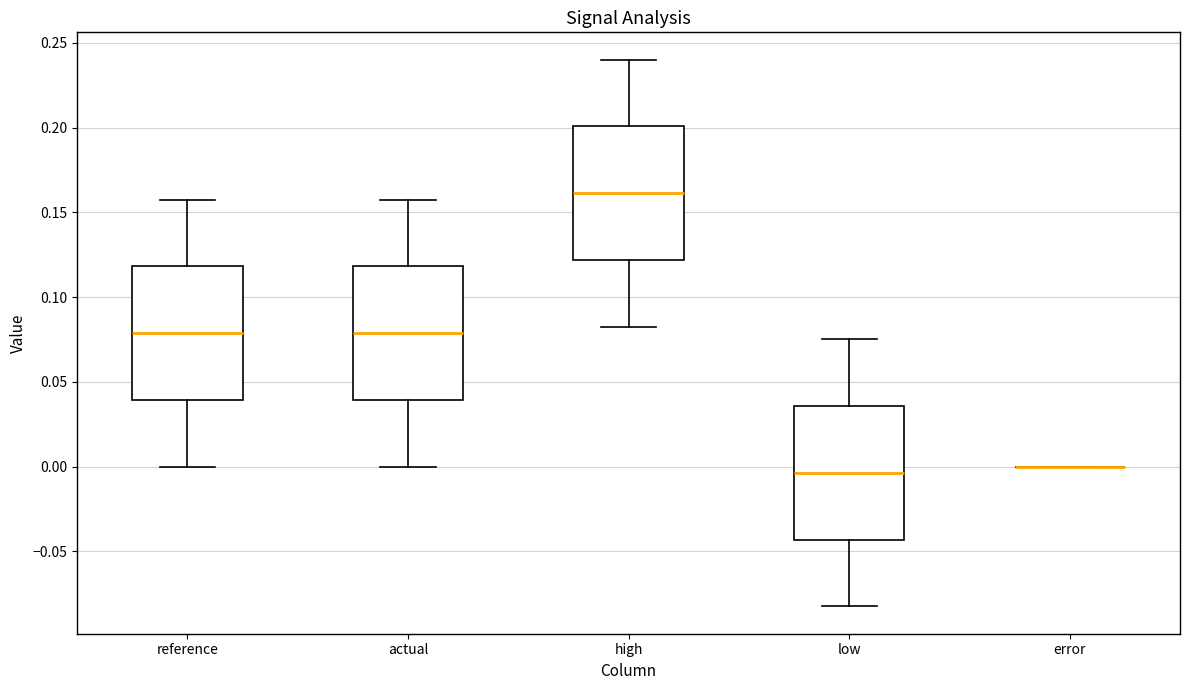

Reading left to right, read every box against the y-axis: the position of its median line, the range the box covers, and the ends of its whiskers. The values are not printed on the chart, so give them approximately, as read against the axis.

reference: median 0.080, box 0.040 to 0.120, whiskers 0.000 to 0.160
actual: median 0.080, box 0.040 to 0.120, whiskers 0.000 to 0.160
high: median 0.160, box 0.120 to 0.200, whiskers 0.085 to 0.240
low: median -0.005, box -0.045 to 0.035, whiskers -0.085 to 0.075
error: box collapsed to a line at 0.000, whiskers 0.000 to 0.000